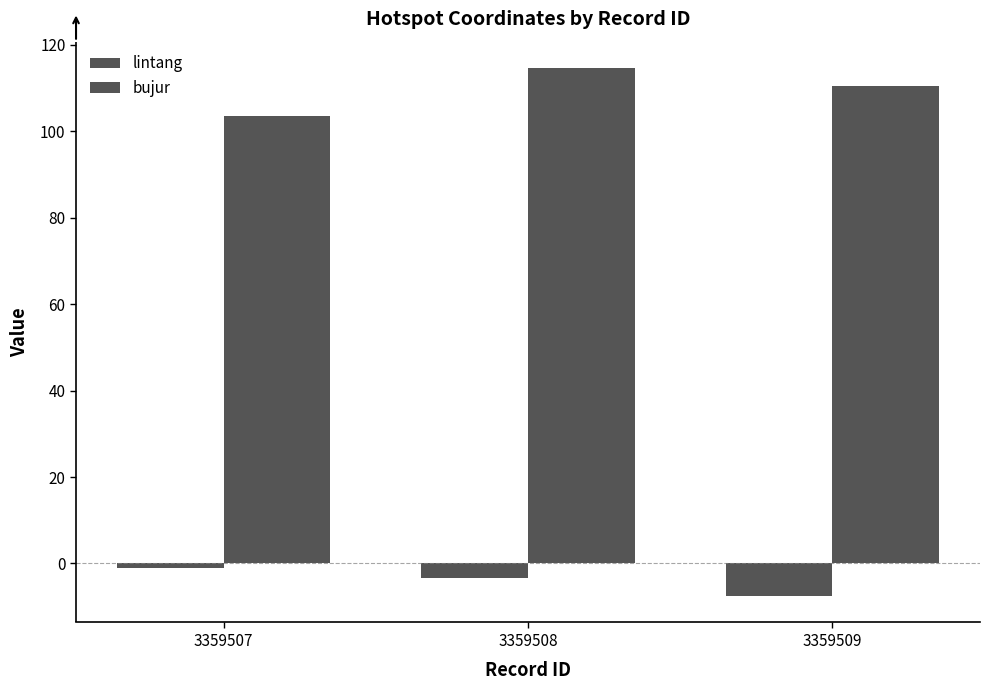

Are the bars grouped side by side (vs. stacked)?

Yes